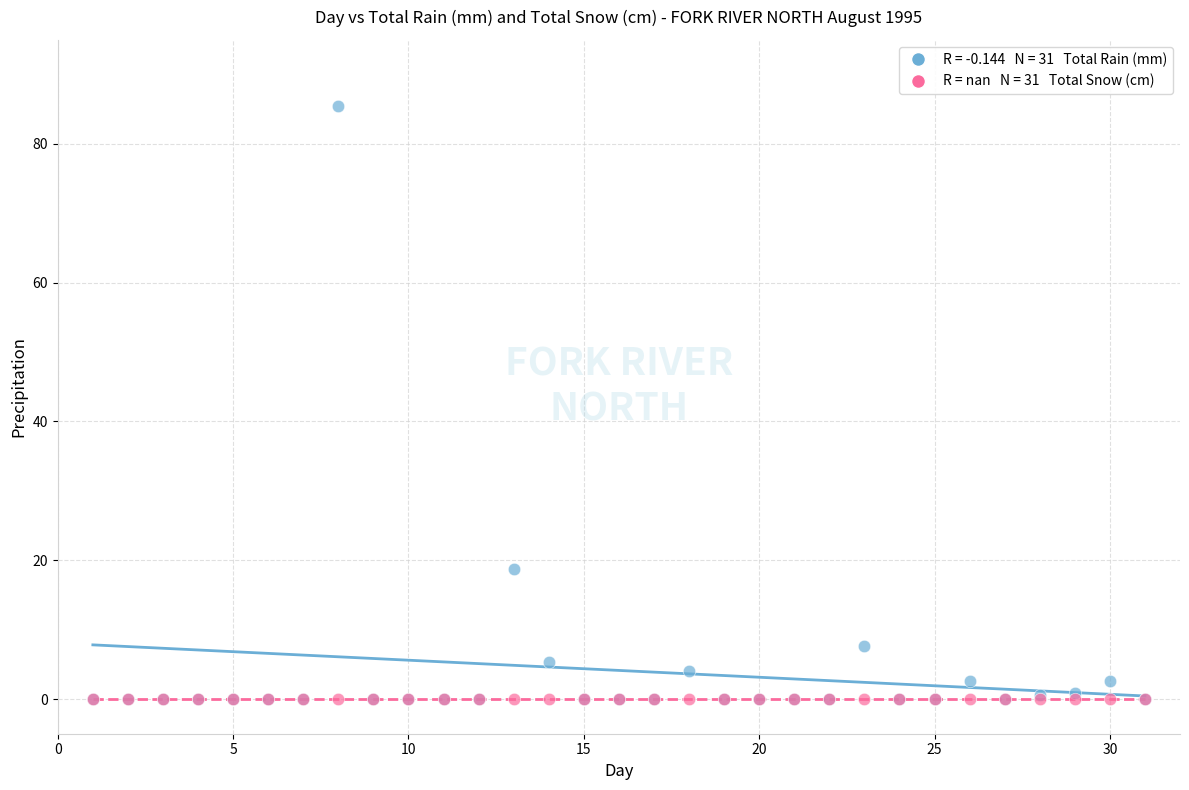

Across all series, what Y value is closest to 42?

18.8